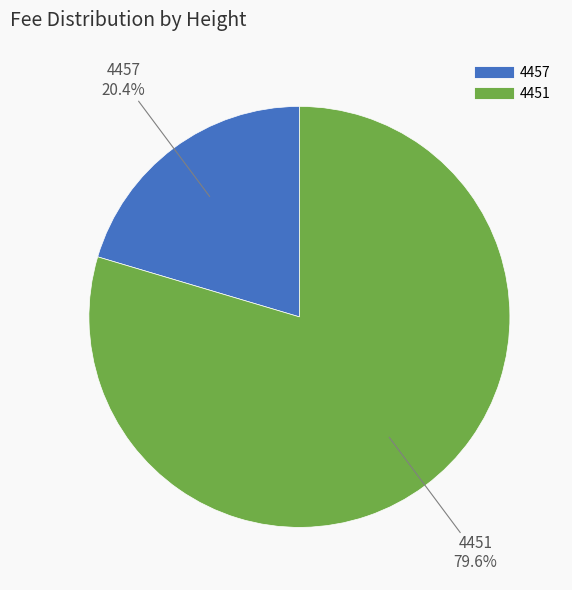

Combined, do 4451 and 4457 account for over 50%?

Yes